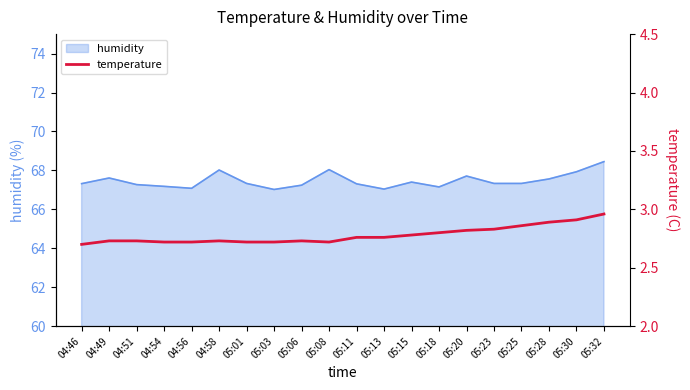

Rank the categories by value from highest to lowest.

05:32, 05:30, 05:28, 05:25, 05:23, 05:20, 05:18, 05:15, 05:11, 05:13, 04:49, 04:51, 04:58, 05:06, 04:54, 04:56, 05:01, 05:03, 05:08, 04:46